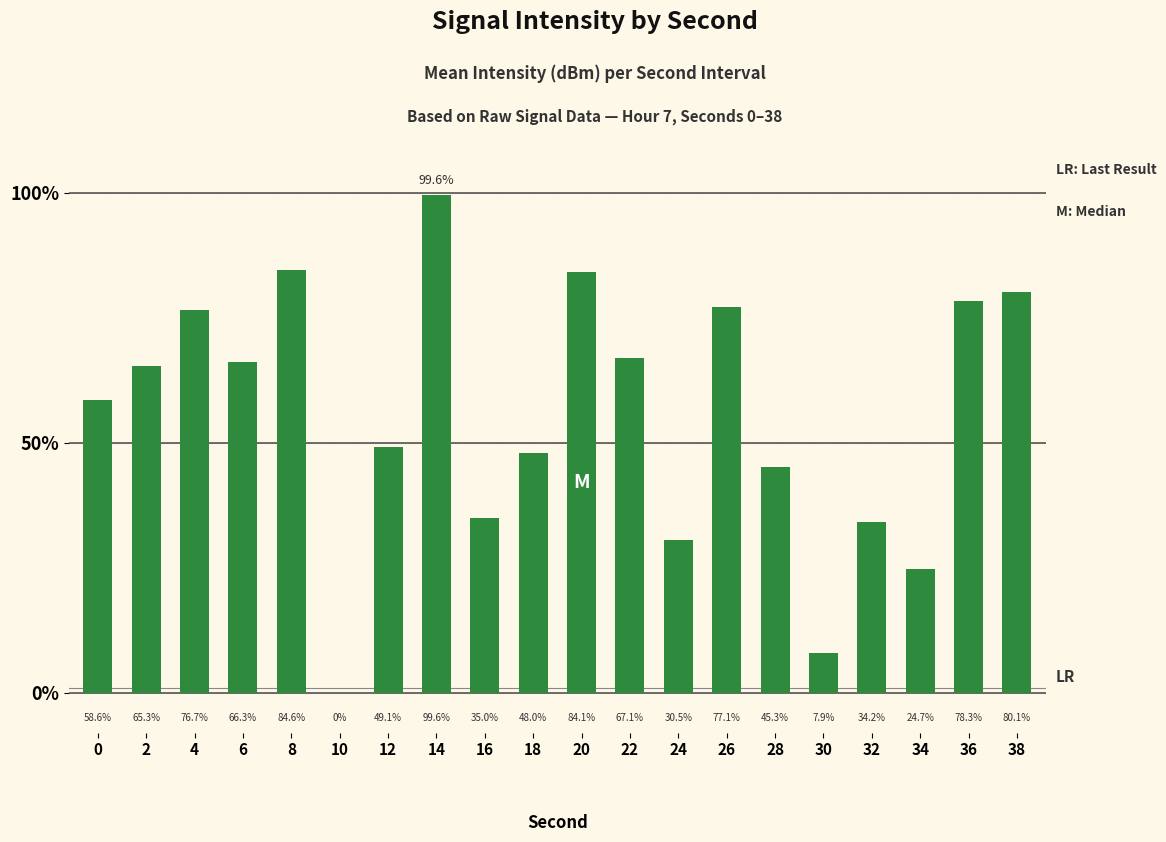

How many distinct data groups are displayed?

1